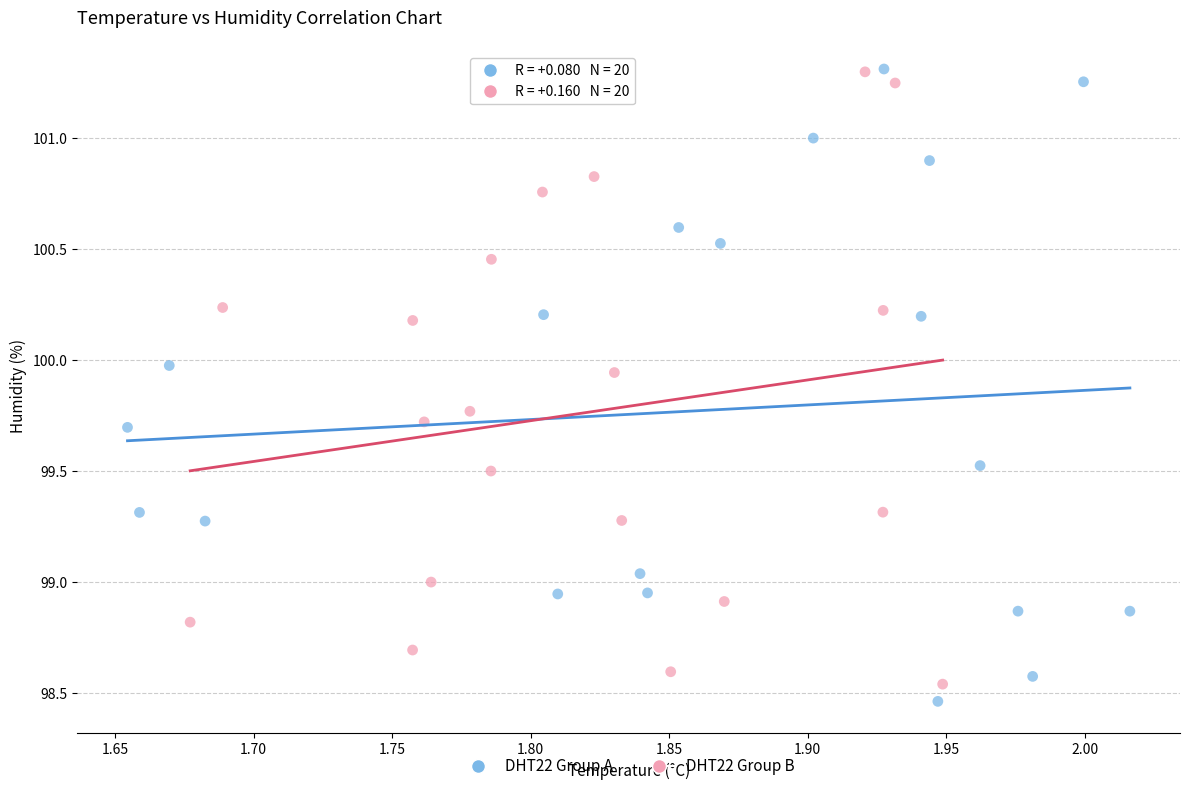

Which series contains the lowest Y value?

DHT22 Group A